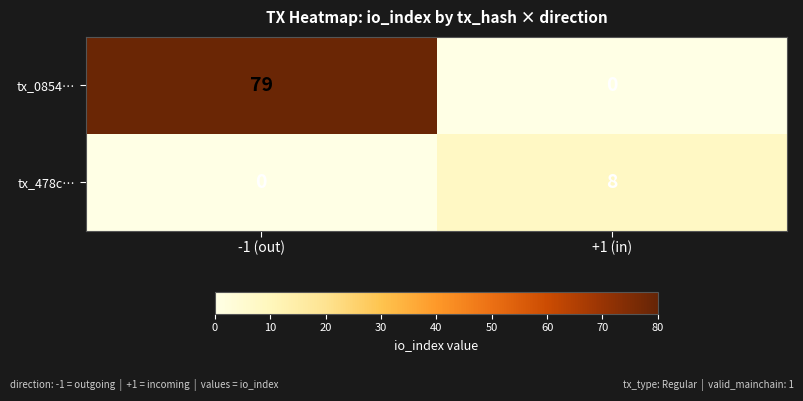

At which label is tx_478c… closest to 4?

-1 (out)